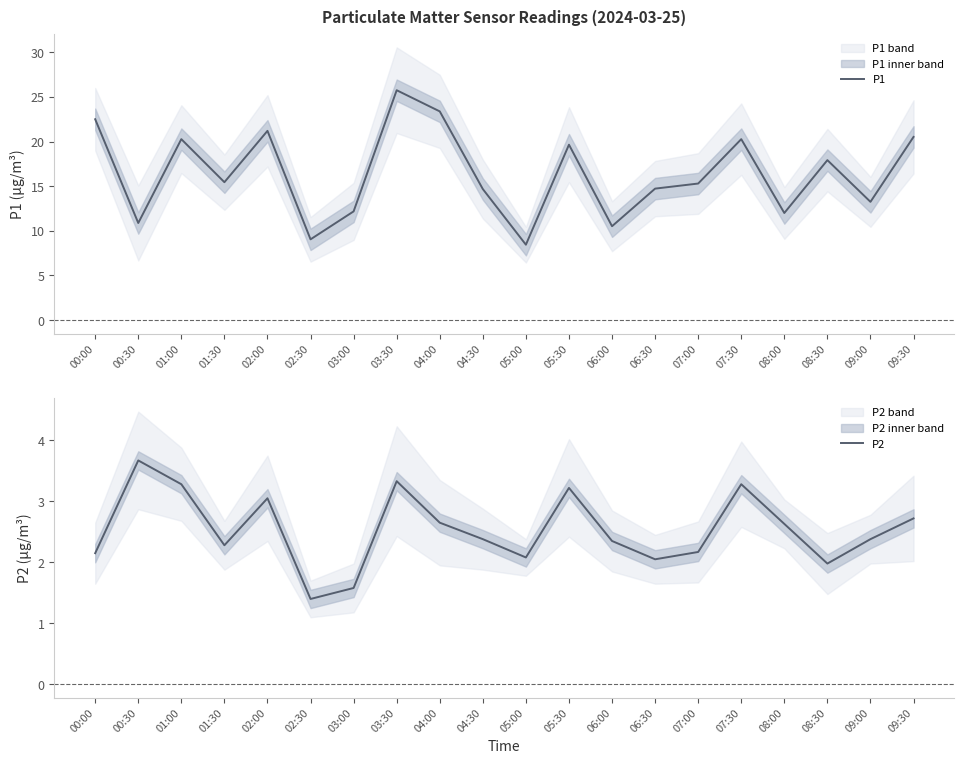

Which has a higher value, 01:00 or 04:30?

01:00